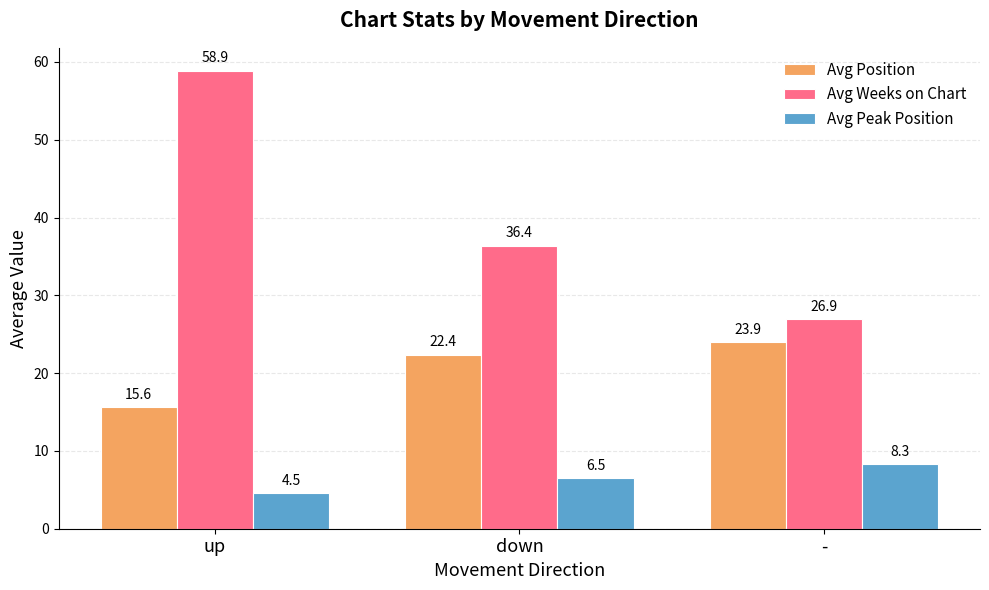

What is the average value of the Avg Peak Position series?

6.4